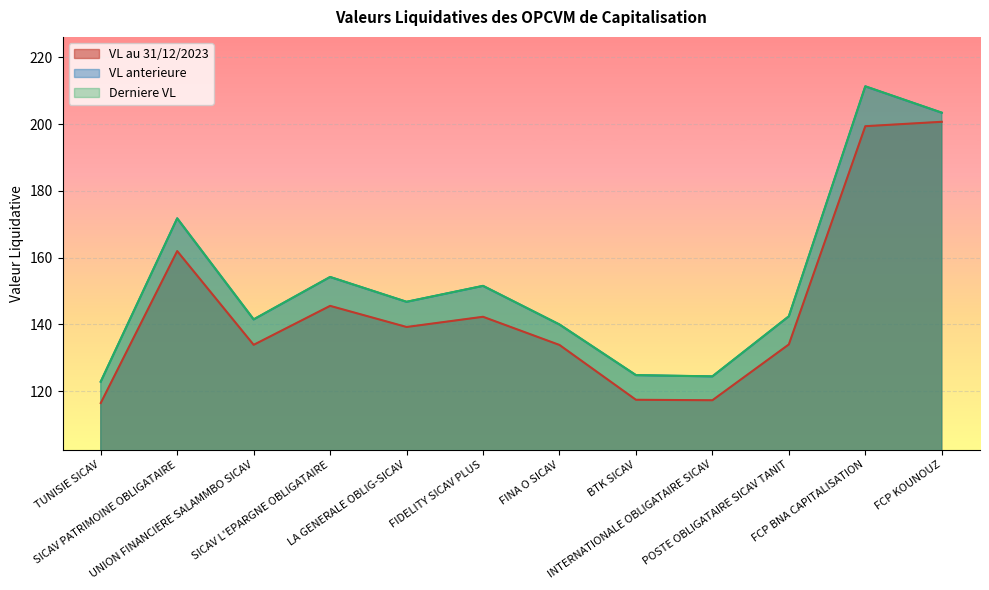

What is the value of the VL au 31/12/2023 point at the 4th from the left?

145.6